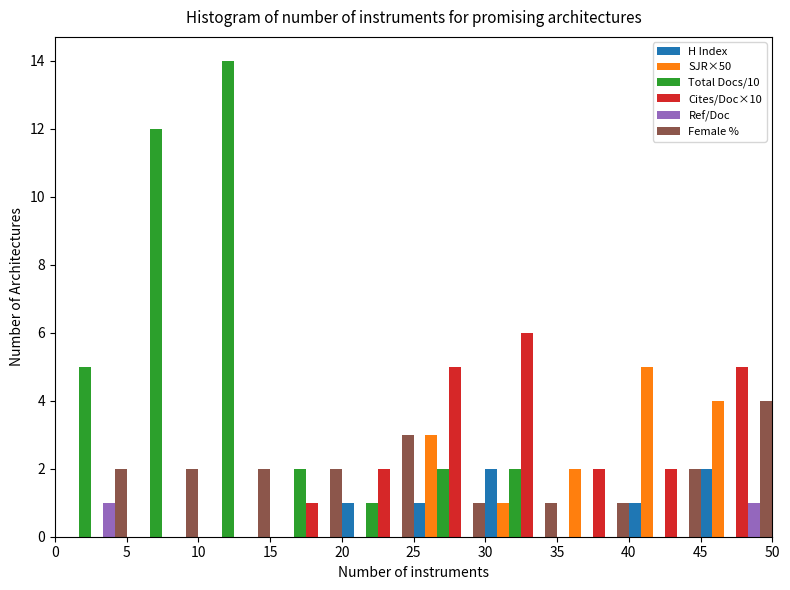

Reading left to right, transcribe this chart: for each range on the x-axis, give the height of each series' bar. The values are not printed on the chart, so give them approximately, as read against the axis.

0 to 5: H Index=0	SJR×50=0	Total Docs/10=5	Cites/Doc×10=0	Ref/Doc=1	Female %=2
5 to 10: H Index=0	SJR×50=0	Total Docs/10=12	Cites/Doc×10=0	Ref/Doc=0	Female %=2
10 to 15: H Index=0	SJR×50=0	Total Docs/10=14	Cites/Doc×10=0	Ref/Doc=0	Female %=2
15 to 20: H Index=0	SJR×50=0	Total Docs/10=2	Cites/Doc×10=1	Ref/Doc=0	Female %=2
20 to 25: H Index=1	SJR×50=0	Total Docs/10=1	Cites/Doc×10=2	Ref/Doc=0	Female %=3
25 to 30: H Index=1	SJR×50=3	Total Docs/10=2	Cites/Doc×10=5	Ref/Doc=0	Female %=1
30 to 35: H Index=2	SJR×50=1	Total Docs/10=2	Cites/Doc×10=6	Ref/Doc=0	Female %=1
35 to 40: H Index=0	SJR×50=2	Total Docs/10=0	Cites/Doc×10=2	Ref/Doc=0	Female %=1
40 to 45: H Index=1	SJR×50=5	Total Docs/10=0	Cites/Doc×10=2	Ref/Doc=0	Female %=2
45 to 50: H Index=2	SJR×50=4	Total Docs/10=0	Cites/Doc×10=5	Ref/Doc=1	Female %=4